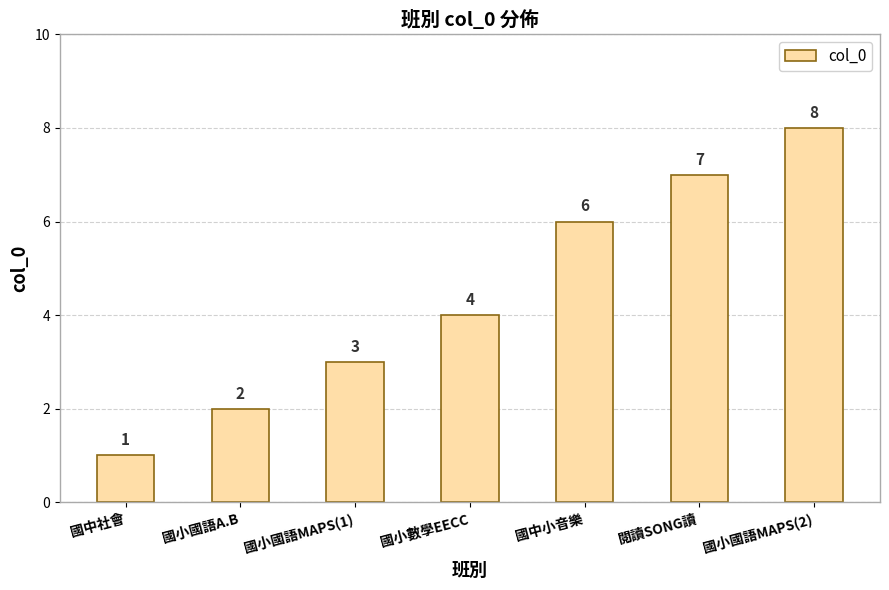

What position from the right is 閱讀SONG讀?

2